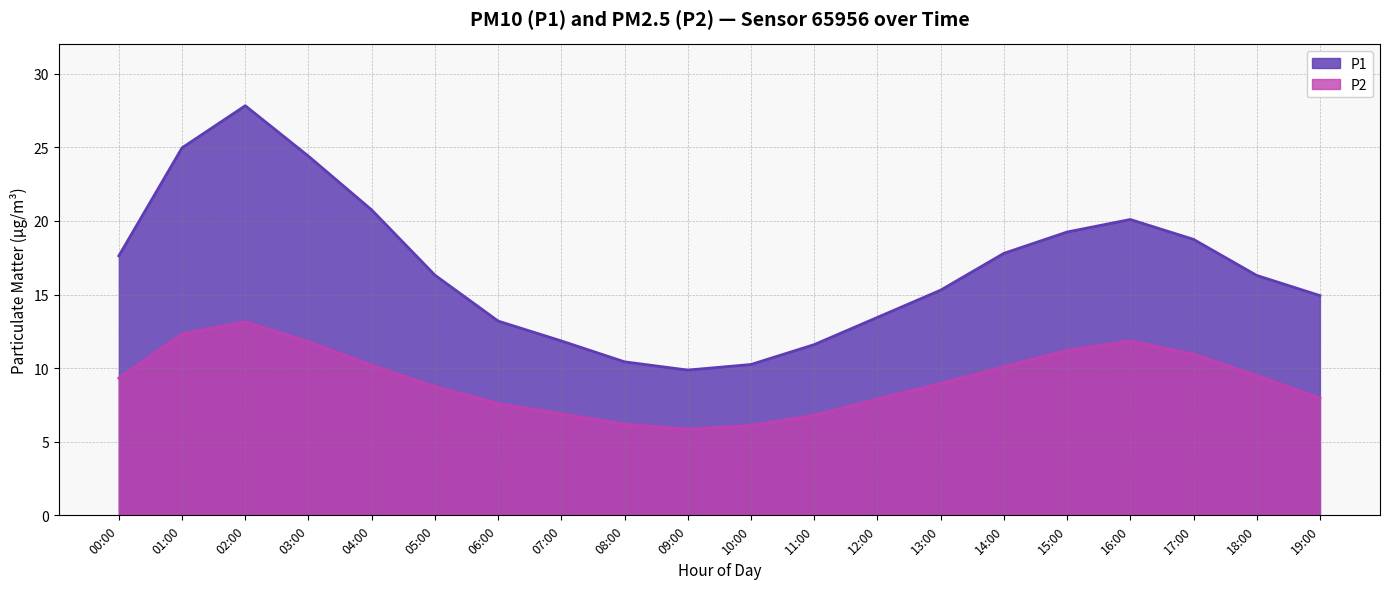

How many categories are shown in the chart?

20